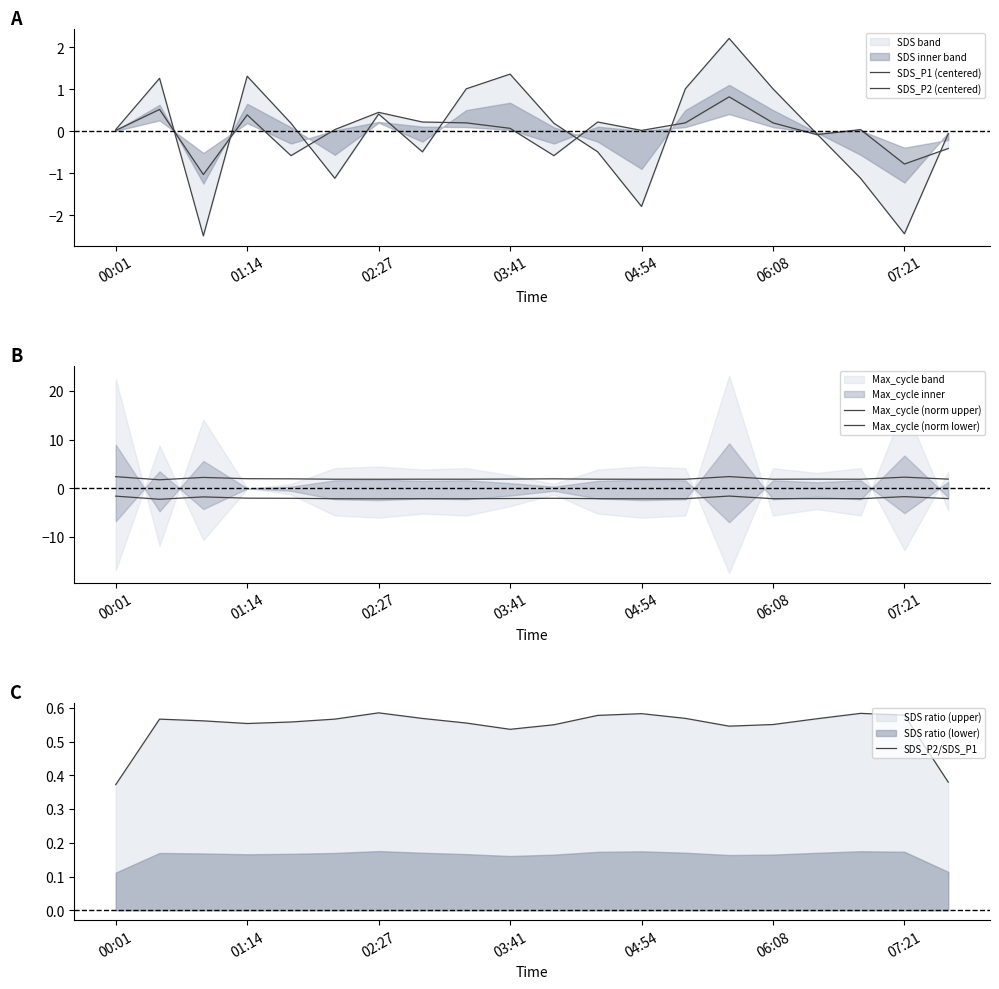

What position from the right is 01:14?

19